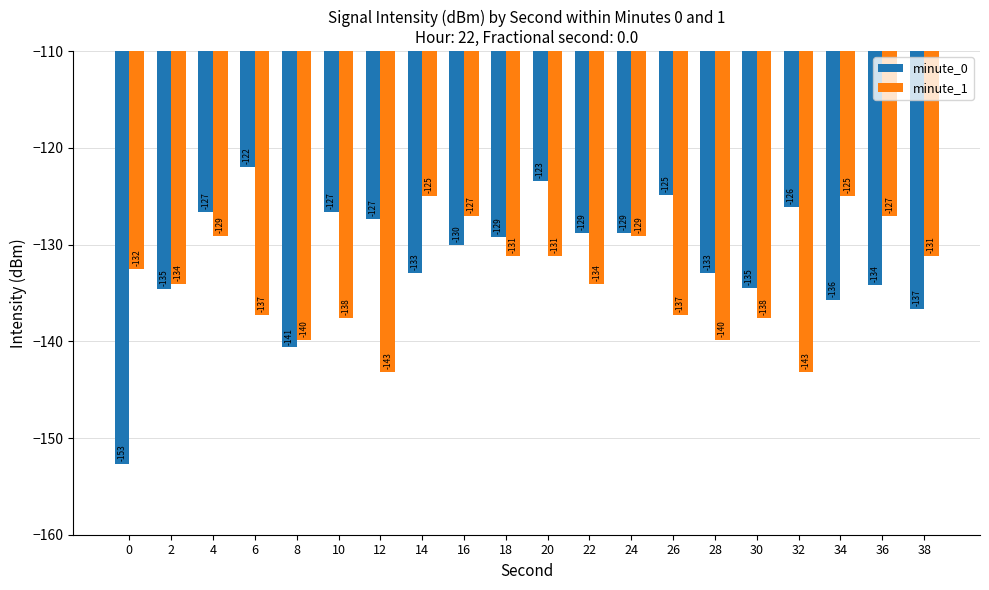

Where does the minute_1 series first go above -132?

4